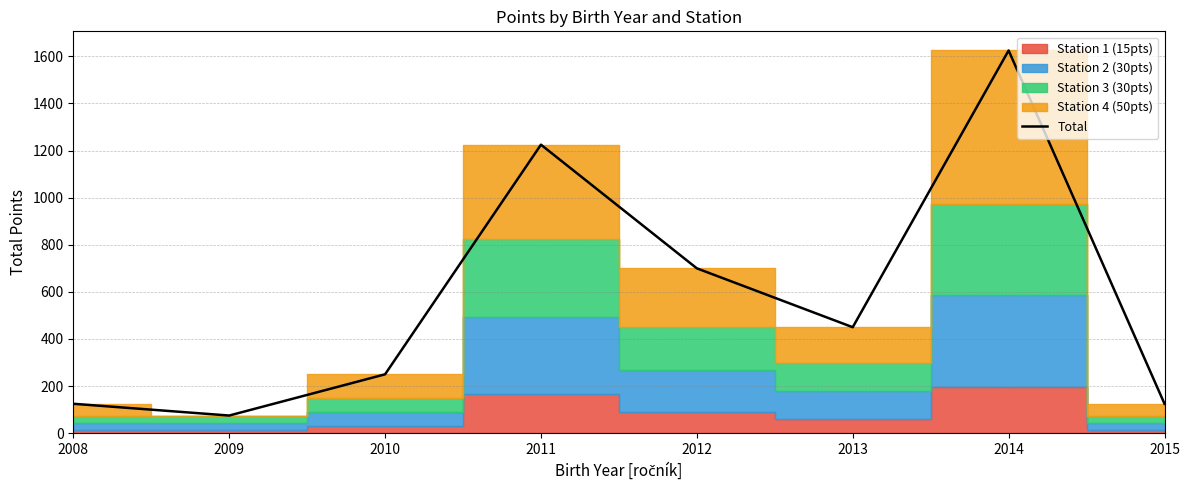

Where does the data first go above 450?

2011